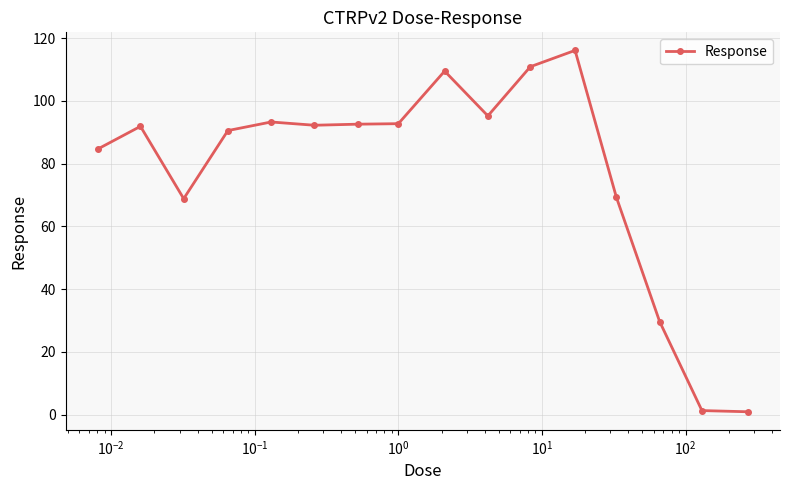

What is the value of the 7th point from the left?

92.6